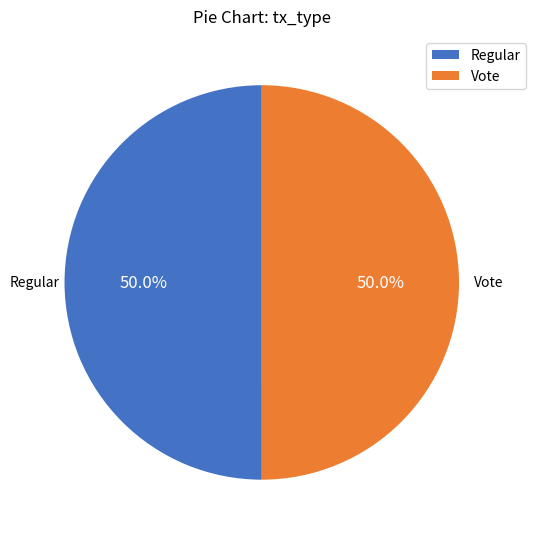

Is it true that Vote is 39% of the pie?

False